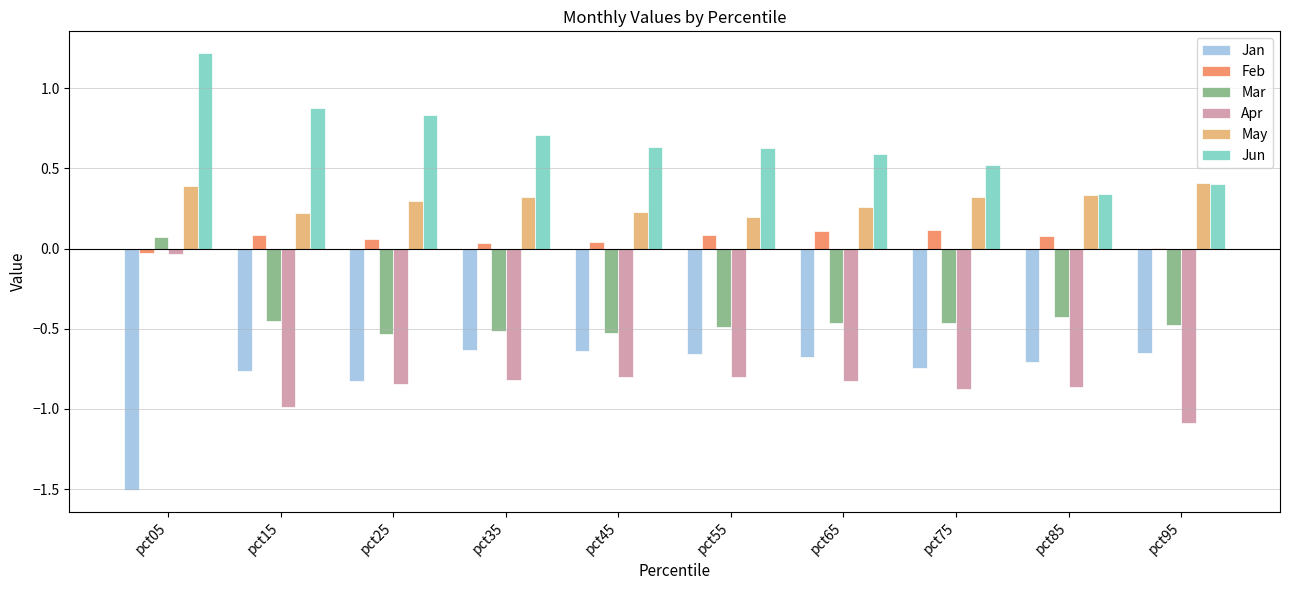

What are all the series names shown in the legend?

Jan, Feb, Mar, Apr, May, Jun